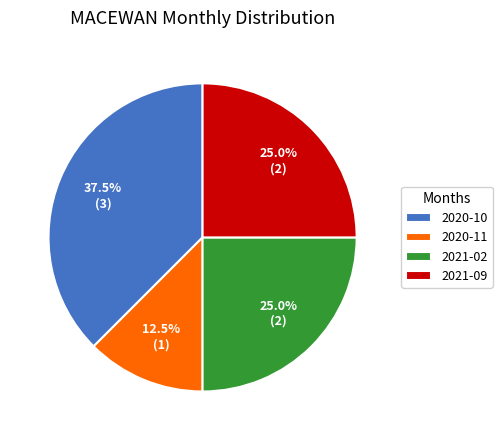

What percentage do 2020-11 and 2020-10 together represent?

50.0%